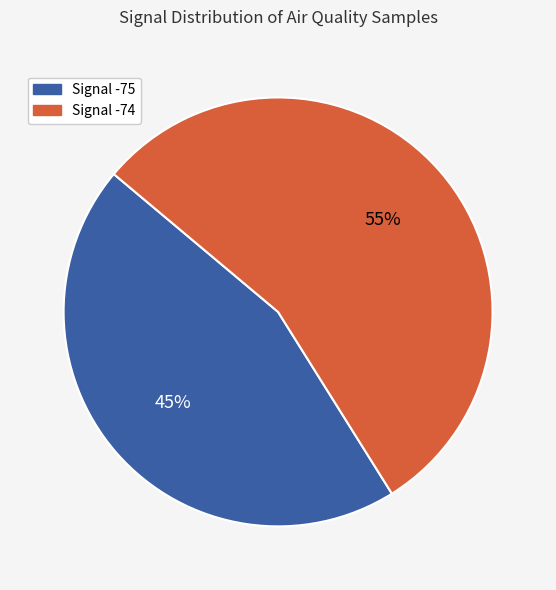

To the nearest percent, what is the average slice percentage?

50%